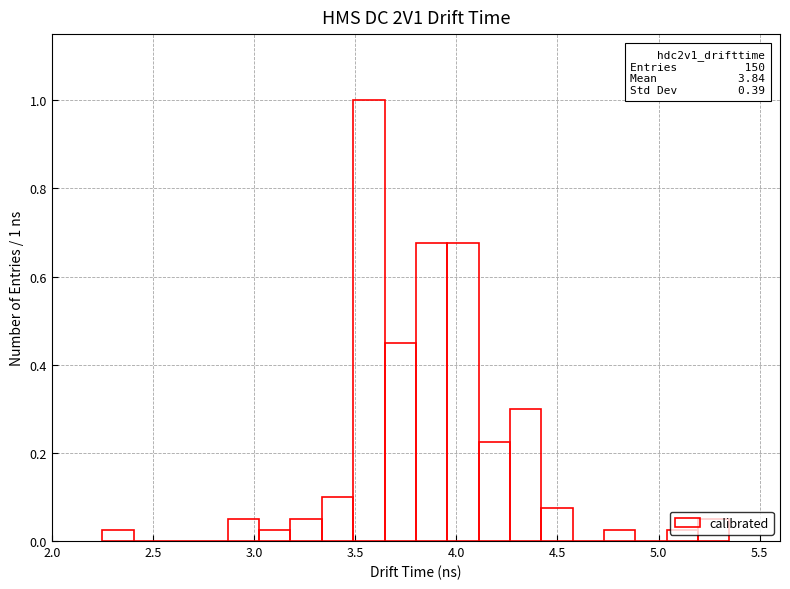

Read against the x-axis, roughly where is the centre of the tallest bar?

3.55